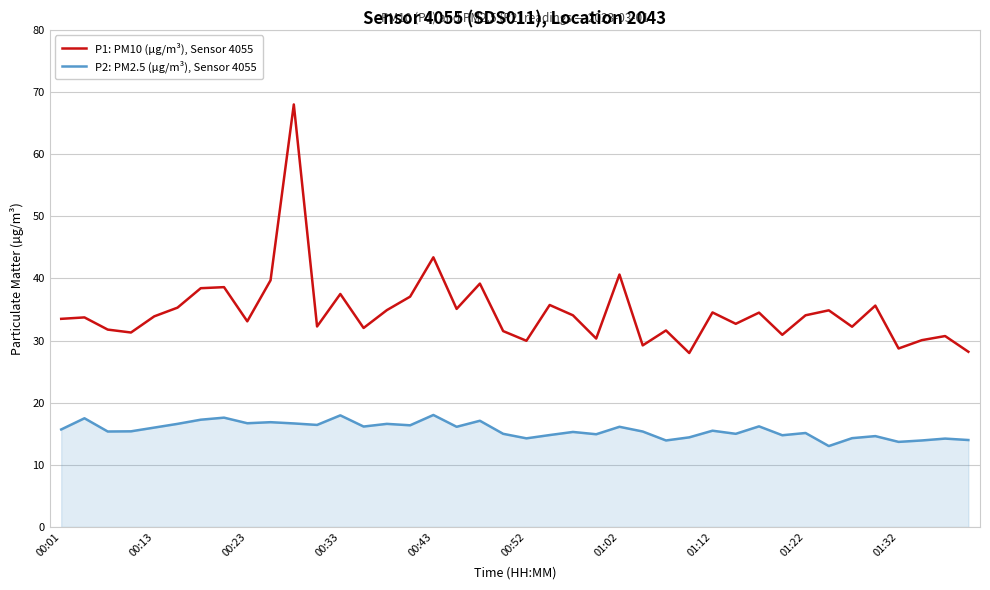

List the series in order of their overall mean, highest first.

P1: PM10 (µg/m³), Sensor 4055, P2: PM2.5 (µg/m³), Sensor 4055